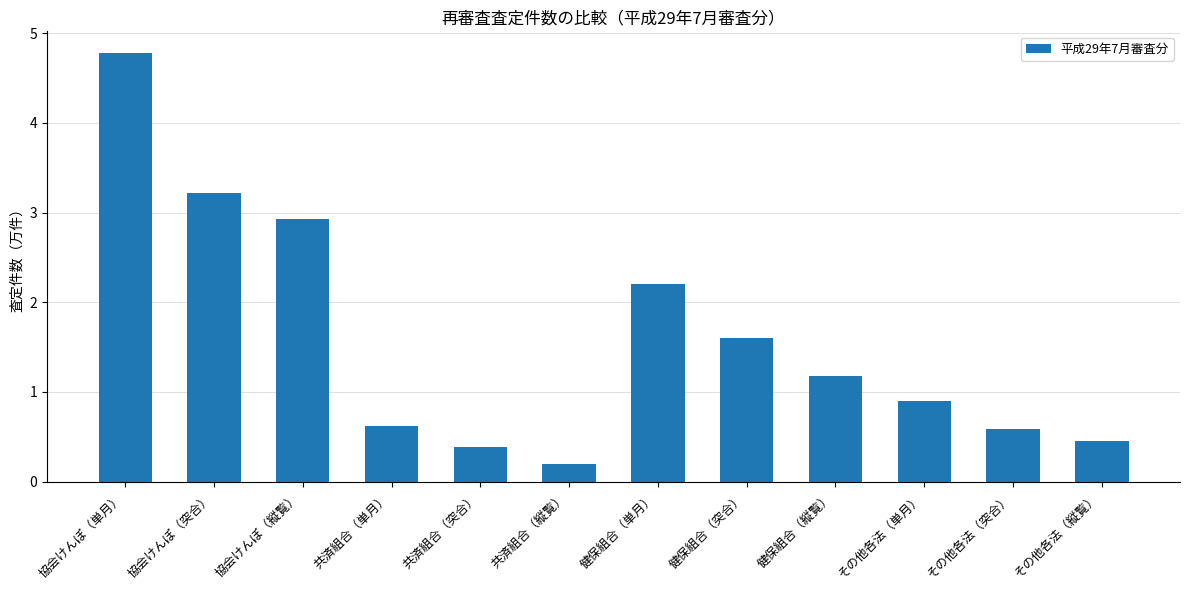

What is the minimum value shown in the chart?

0.2